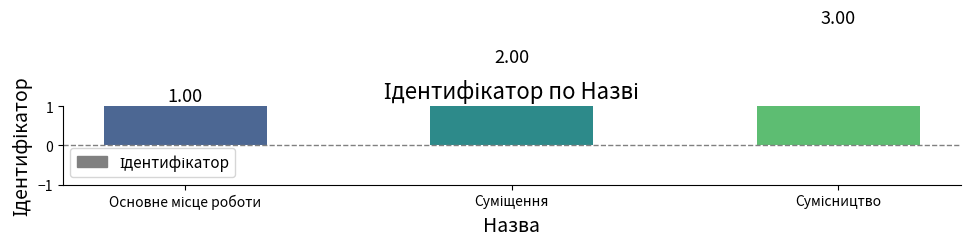

True or false: the data shows 3 at Сумісництво.

True